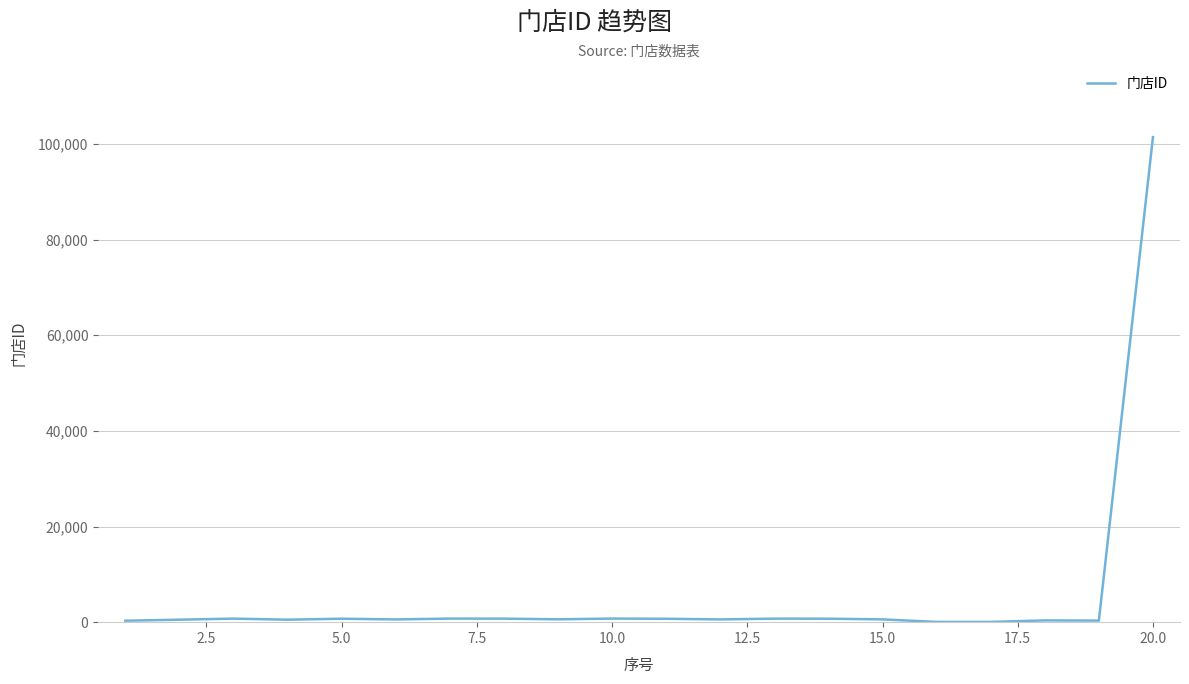

What is the maximum value shown in the chart?

101453